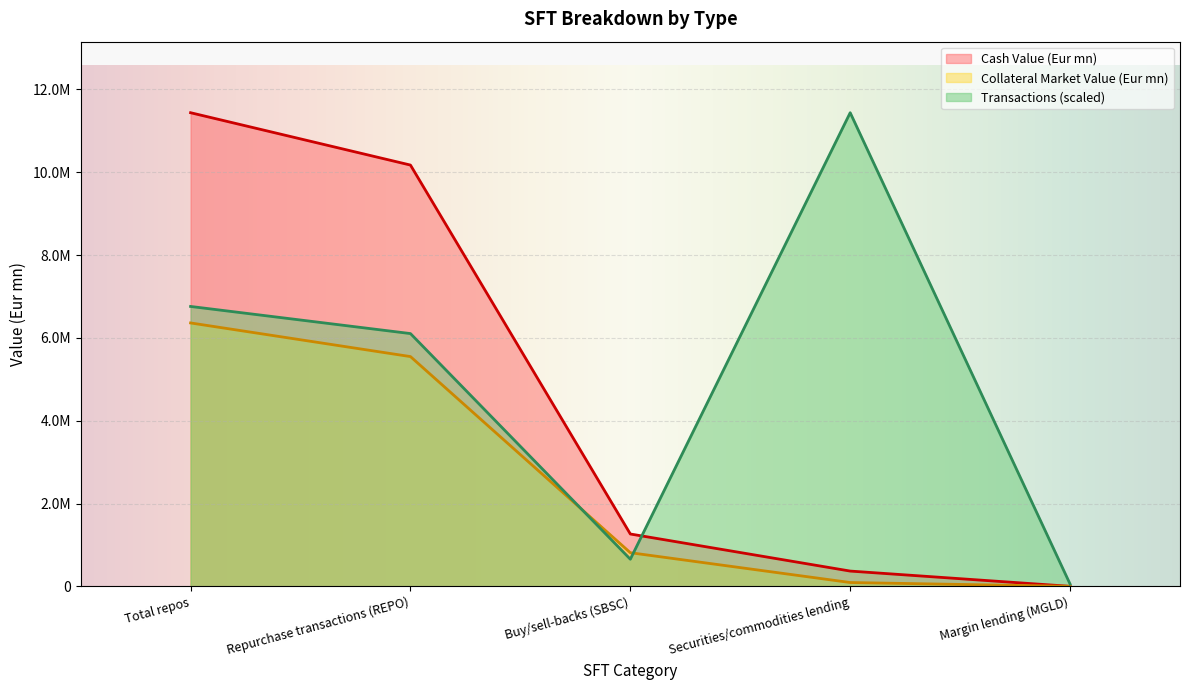

At Buy/sell-backs (SBSC), list the series in order from largest to smallest.

Cash Value (Eur mn), Collateral Market Value (Eur mn), Transactions (scaled)